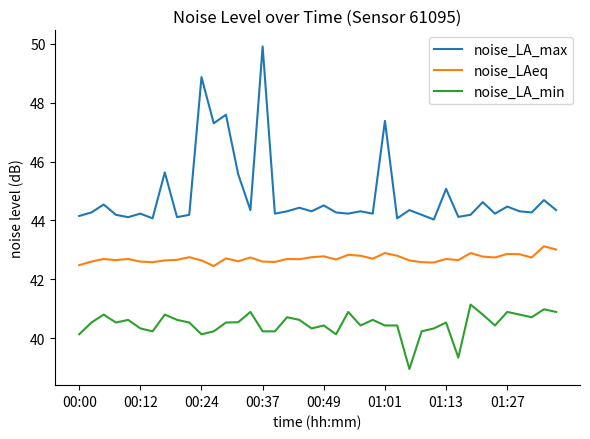

What are all the series names shown in the legend?

noise_LA_max, noise_LAeq, noise_LA_min